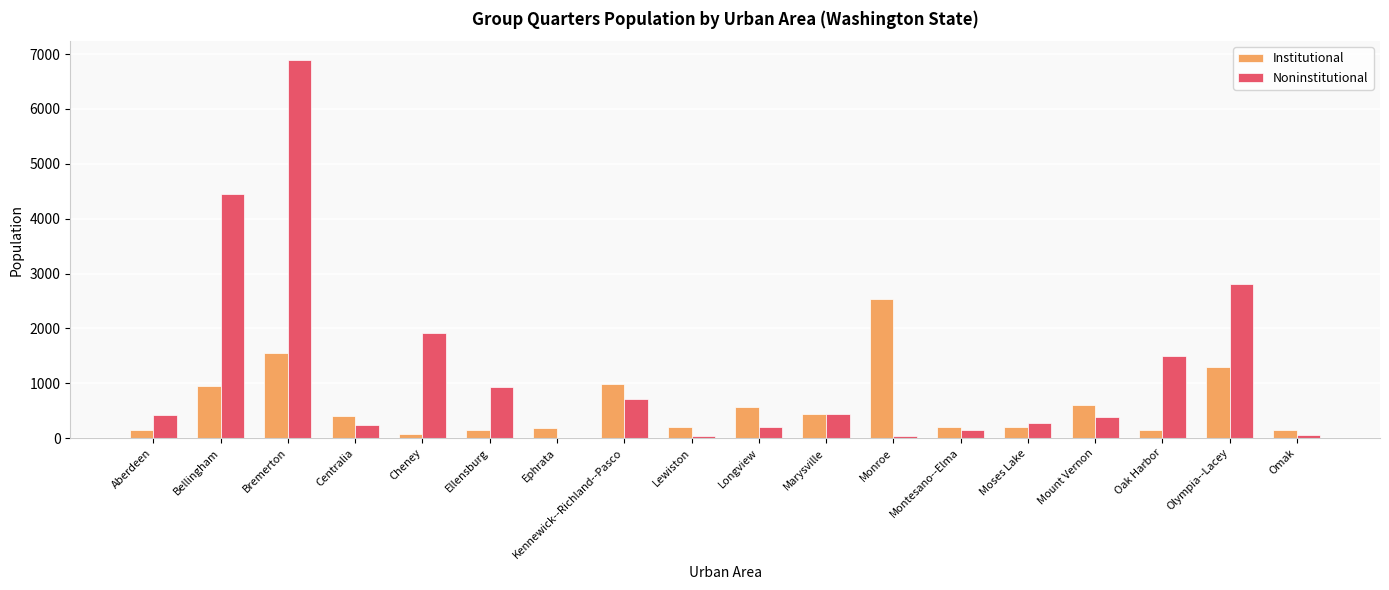

The Institutional series shows 401 at Centralia. True or false?

True